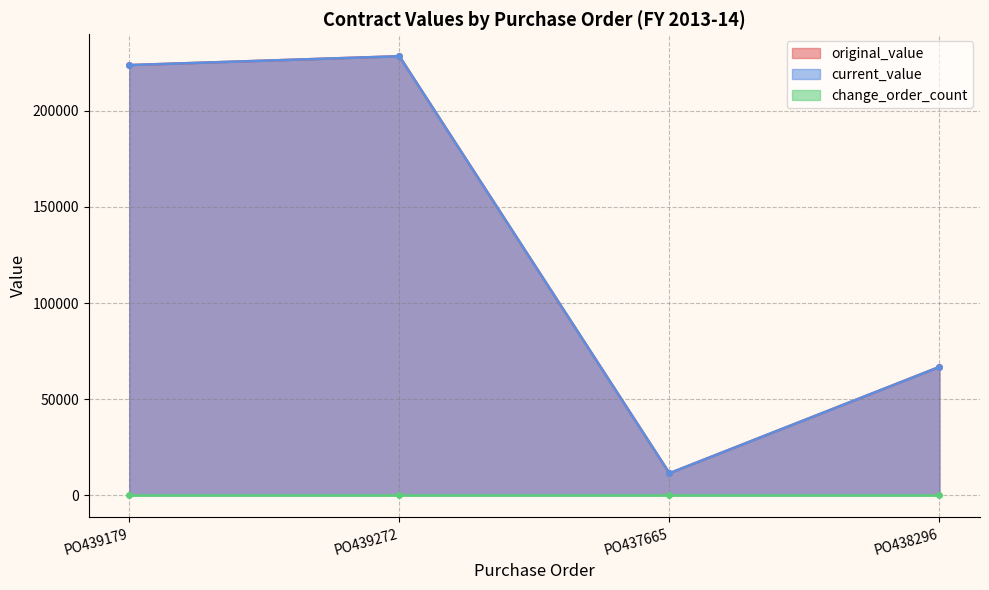

Which label corresponds to the smallest value in the chart?

PO437665